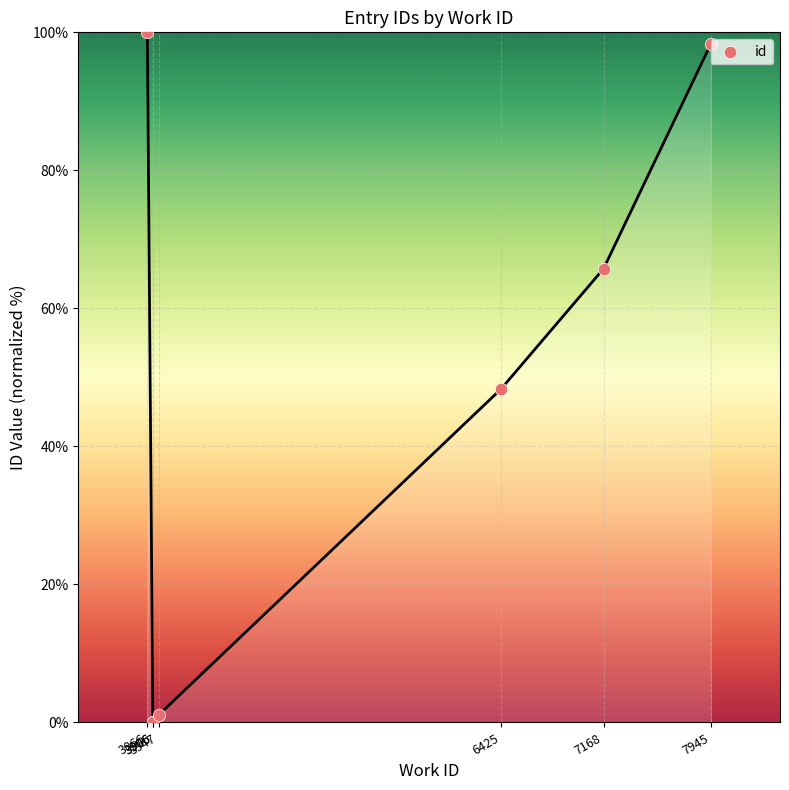

What is the change in value from 3947 to 6425?

+47.2